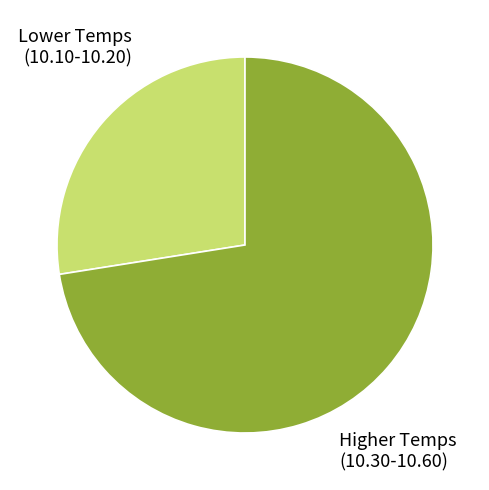

Is the sum of Higher Temps (10.30-10.60) and Lower Temps (10.10-10.20) greater than half?

Yes